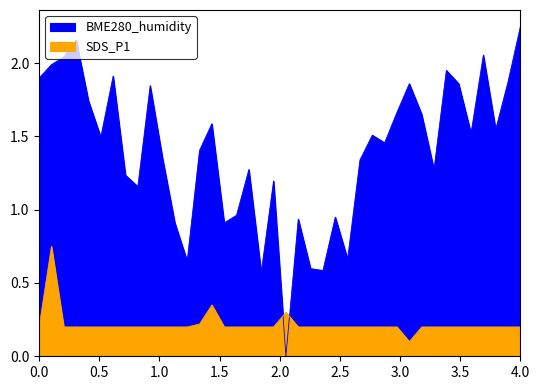

Is the value of SDS_P1 at 01:16 greater than the value of BME280_humidity at 00:00?

No